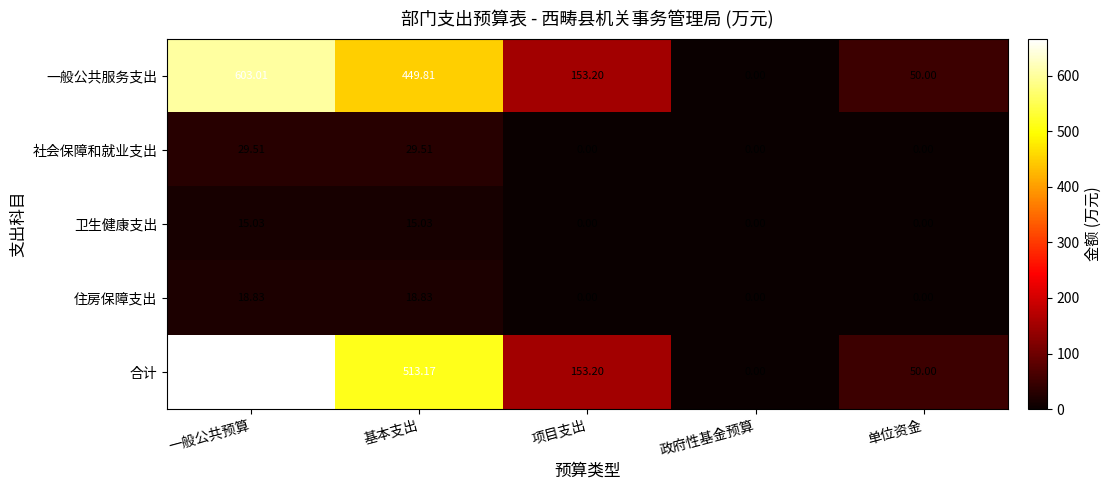

At which label is 合计 closest to 333?

项目支出